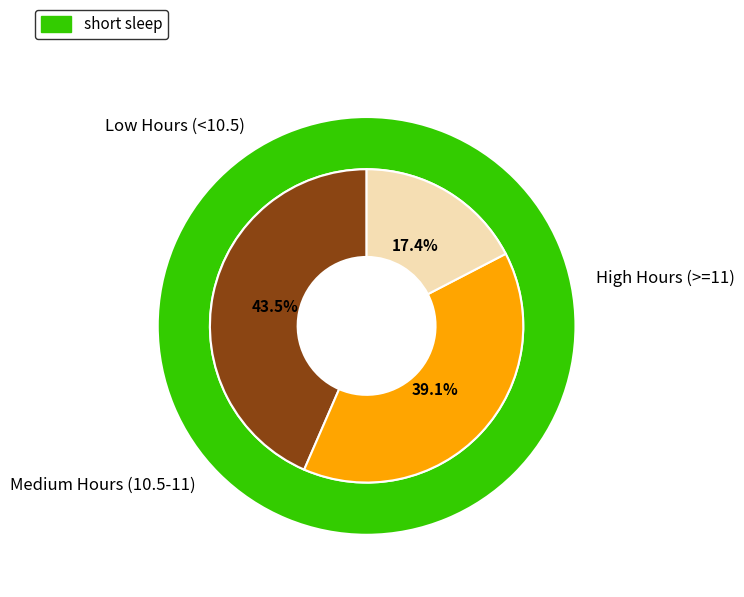

The Tue slice represents 1% of the pie. True or false?

False